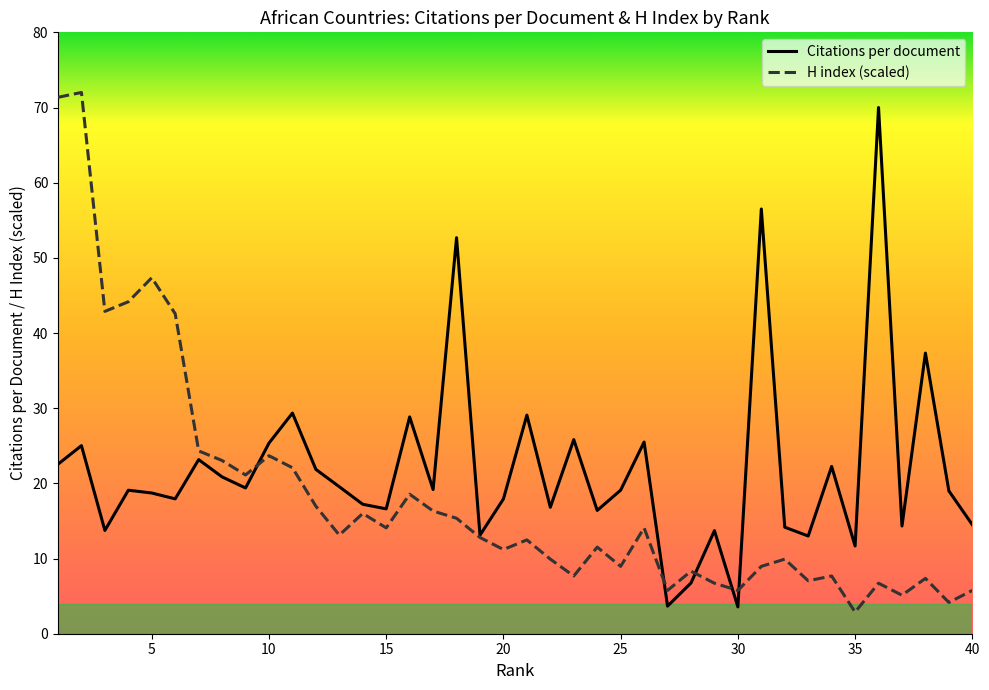

How many intersections are there between H index and Citations per document?

5